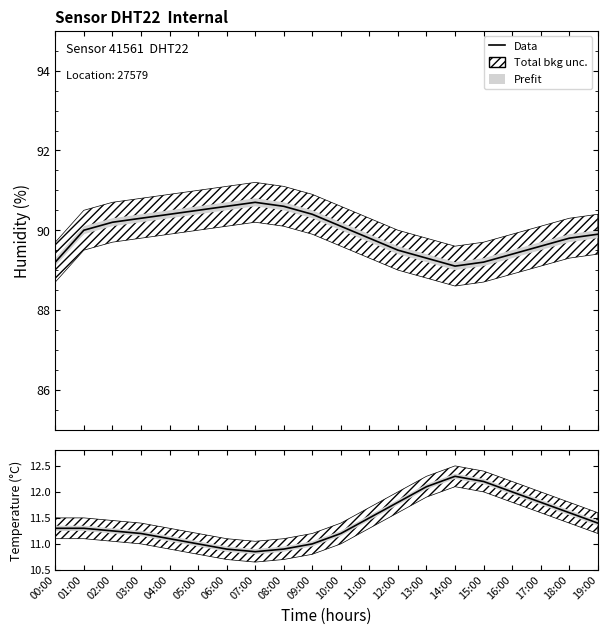

What is the greatest value displayed?

12.3